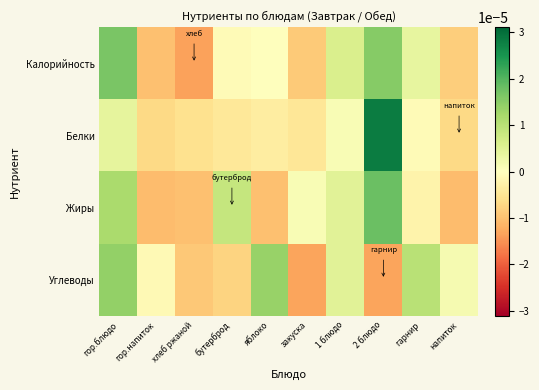

Reading left to right, extract all data points from this chart.

Калорийность: гор.блюдо=0.0	гор.напиток=-0.0	хлеб ржаной=-0.0	бутерброд=-0.0	яблоко=-0.0	закуска=-0.0	1 блюдо=0.0	2 блюдо=0.0	гарнир=0.0	напиток=-0.0
Белки: гор.блюдо=0.0	гор.напиток=-0.0	хлеб ржаной=-0.0	бутерброд=-0.0	яблоко=-0.0	закуска=-0.0	1 блюдо=0.0	2 блюдо=0.0	гарнир=-0.0	напиток=-0.0
Жиры: гор.блюдо=0.0	гор.напиток=-0.0	хлеб ржаной=-0.0	бутерброд=0.0	яблоко=-0.0	закуска=0.0	1 блюдо=0.0	2 блюдо=0.0	гарнир=-0.0	напиток=-0.0
Углеводы: гор.блюдо=0.0	гор.напиток=-0.0	хлеб ржаной=-0.0	бутерброд=-0.0	яблоко=0.0	закуска=-0.0	1 блюдо=0.0	2 блюдо=-0.0	гарнир=0.0	напиток=0.0